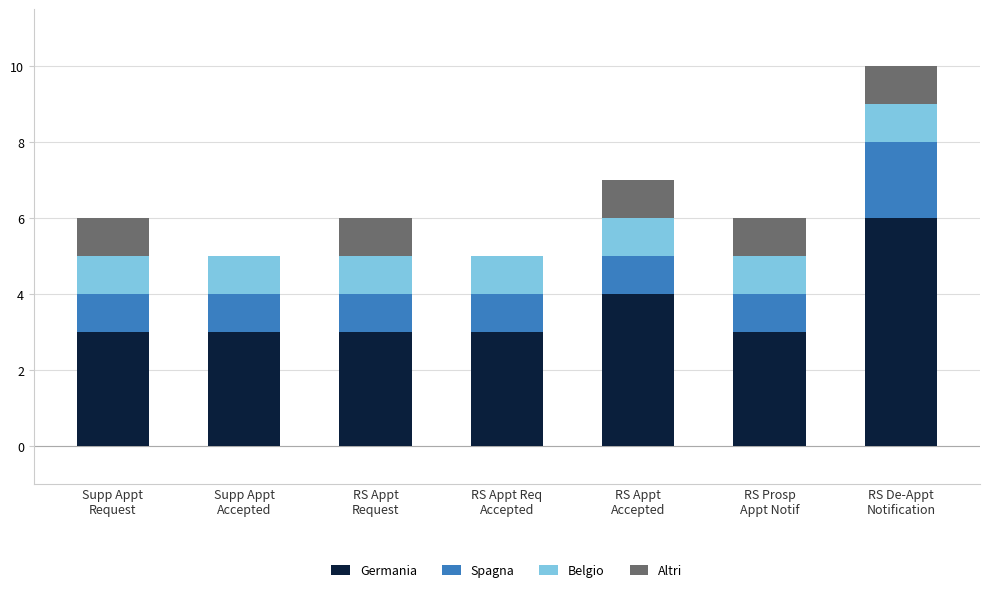

What is the highest value of the Germania series?

6